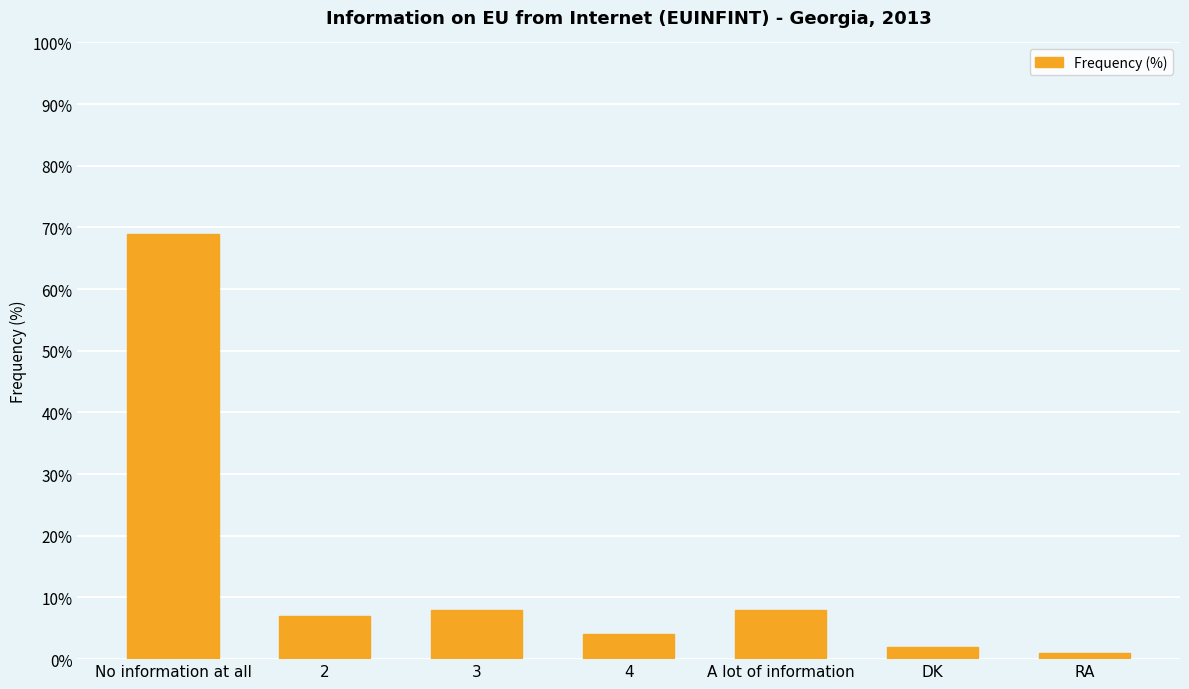

What is the sum of the values at No information at all and 3?

77